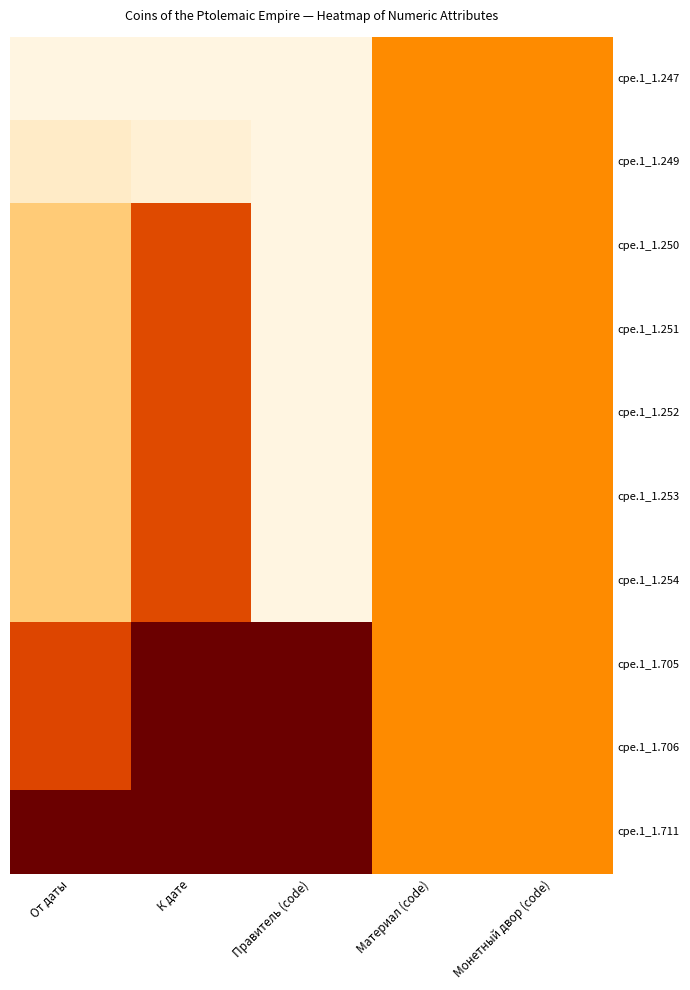

At how many categories does at least one series exceed 0?

5